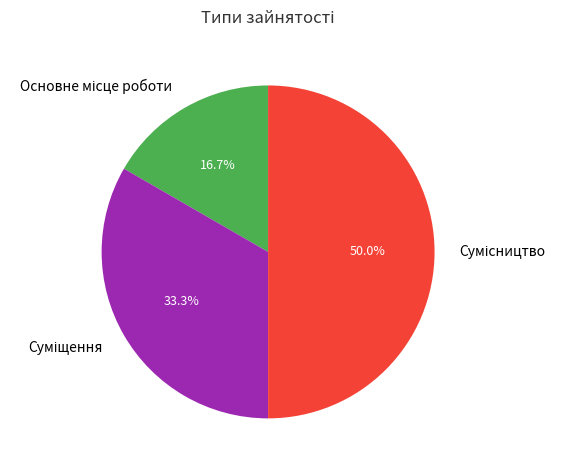

Count the number of slices in the pie.

3